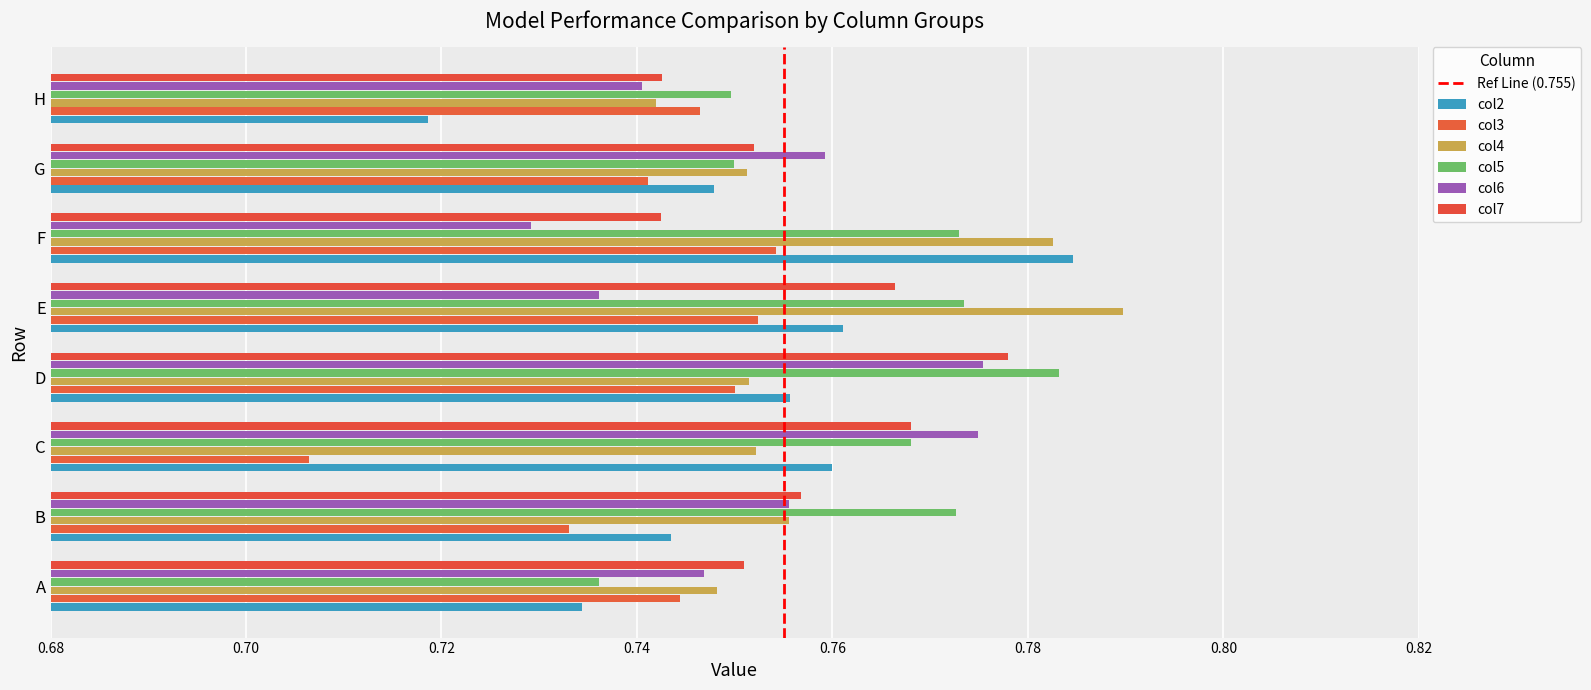

How many series are shown in this chart?

6